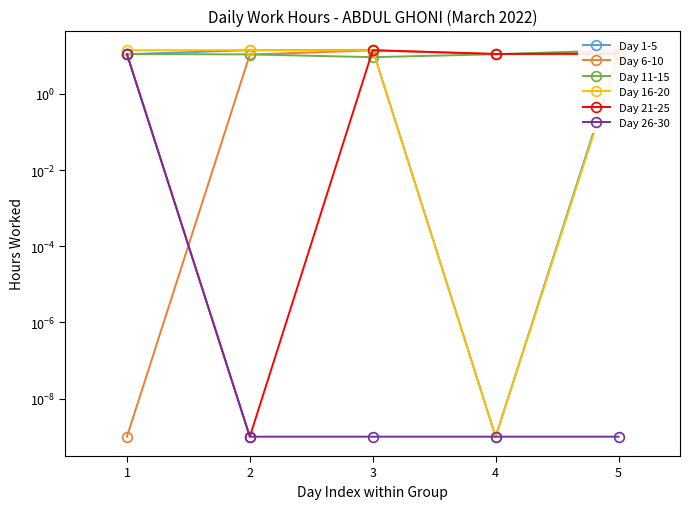

List the labels in order of Day 16-20 value, largest first.

2, 1, 3, 5, 4